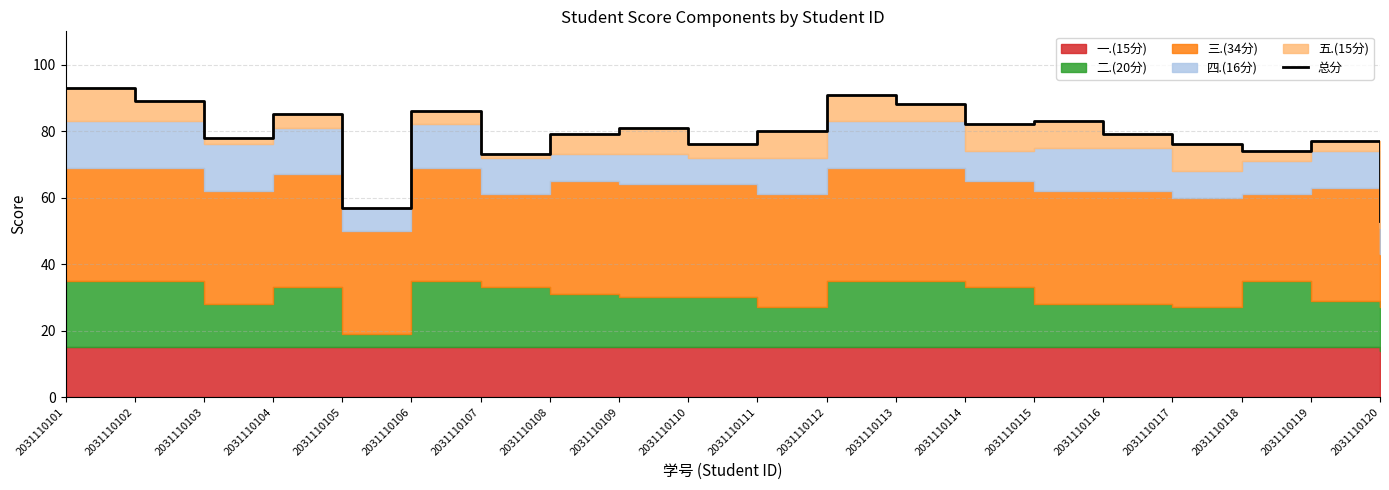

What is the value of the 5th point from the left?

57